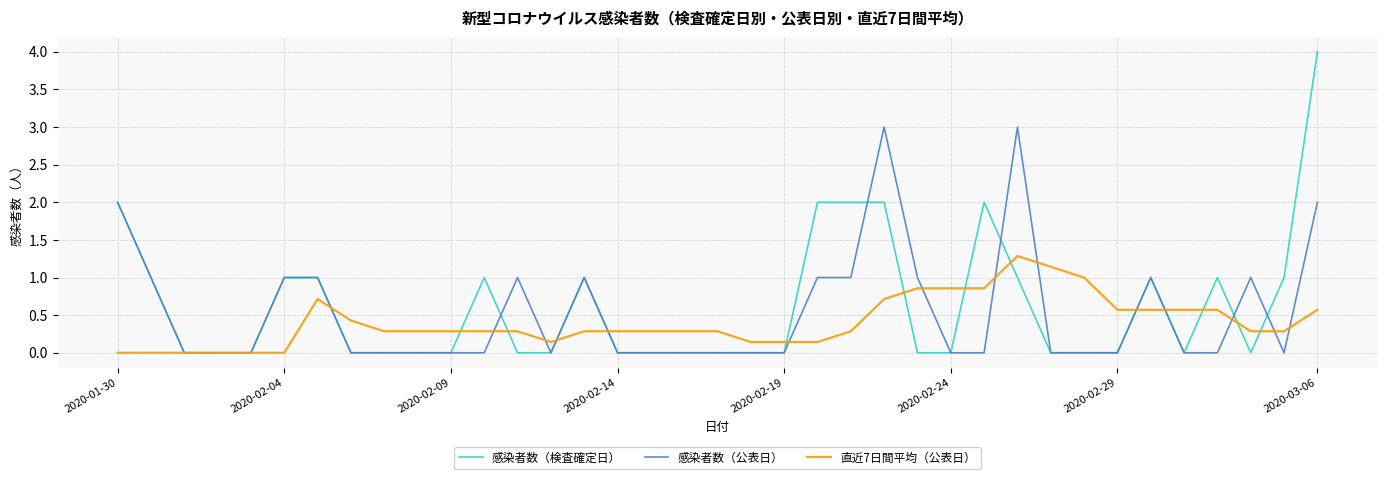

True or false: 感染者数（検査確定日） has more than 2 interior local peaks.

True